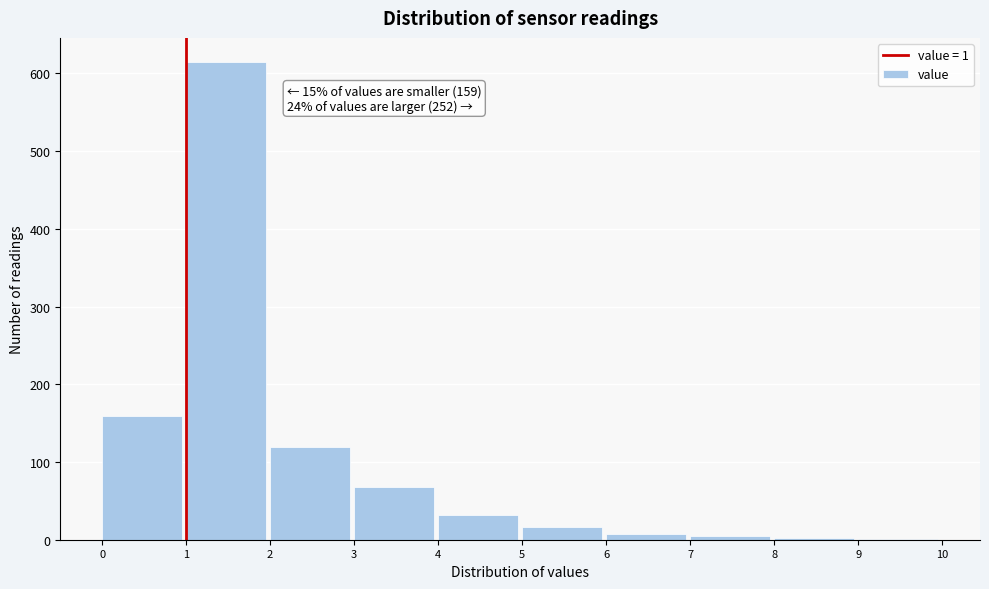

Which range on the x-axis has the tallest bar?

1 to 2